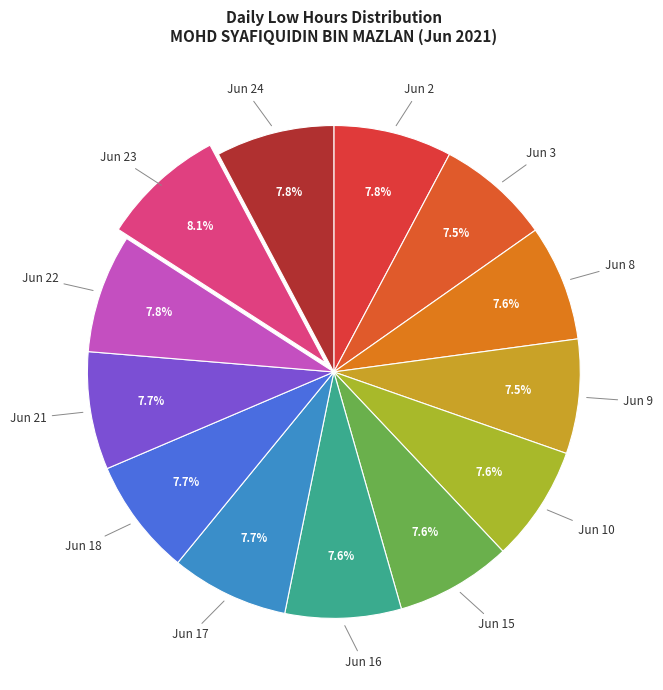

Combined, what portion of the pie is Jun 24 and Jun 23?

15.9%